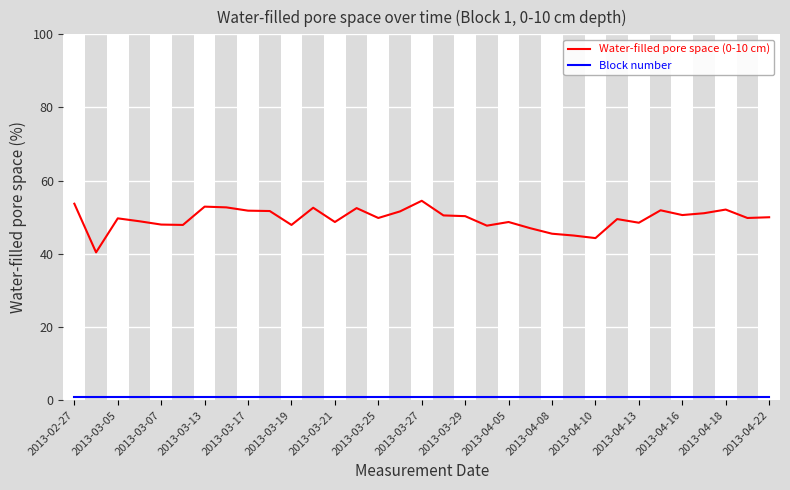

Which series has the largest total across all categories?

Water-filled pore space (0-10 cm)